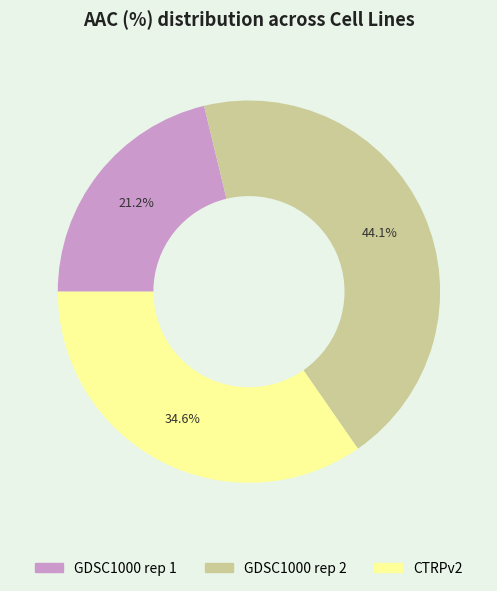

How many segments does this pie chart have?

3